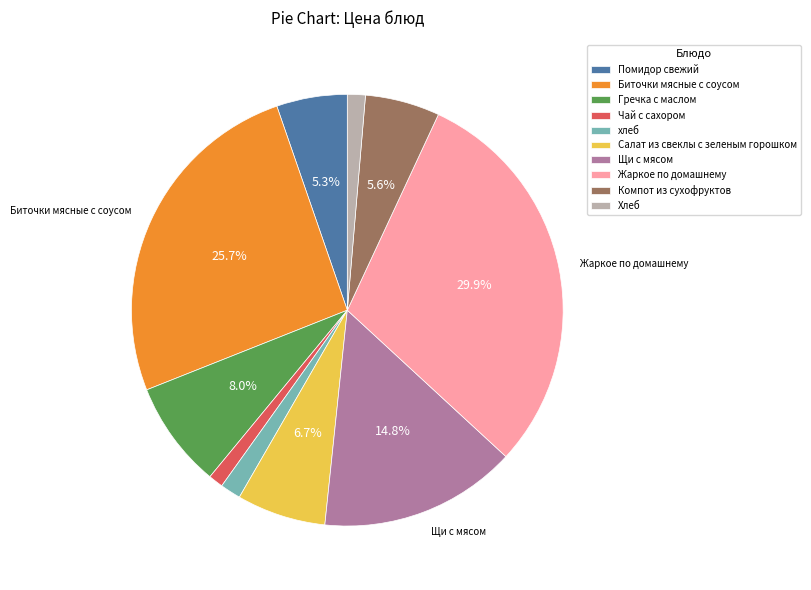

What is the total percentage of Щи с мясом and Помидор свежий?

20.1%